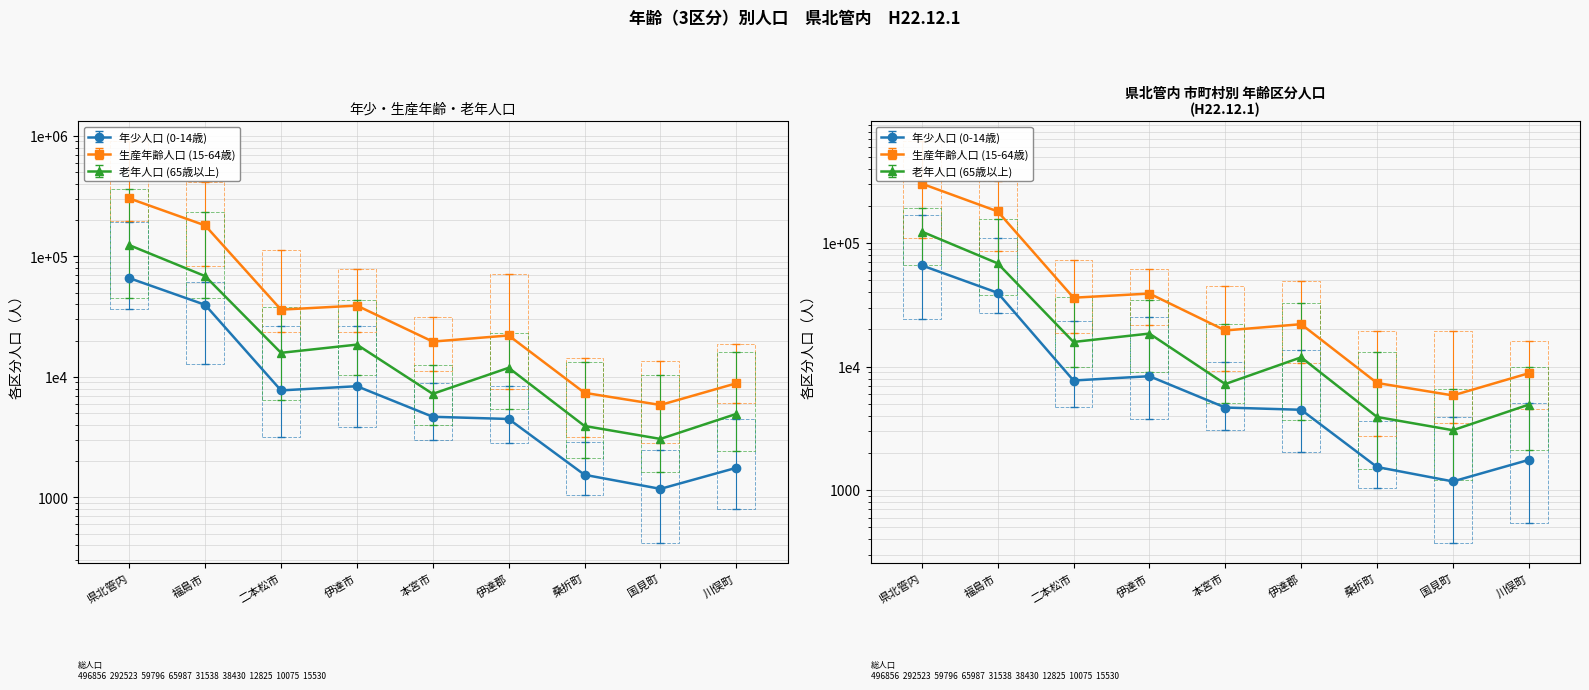

Which series has the widest spread of values?

生産年齢人口 (15-64歳)